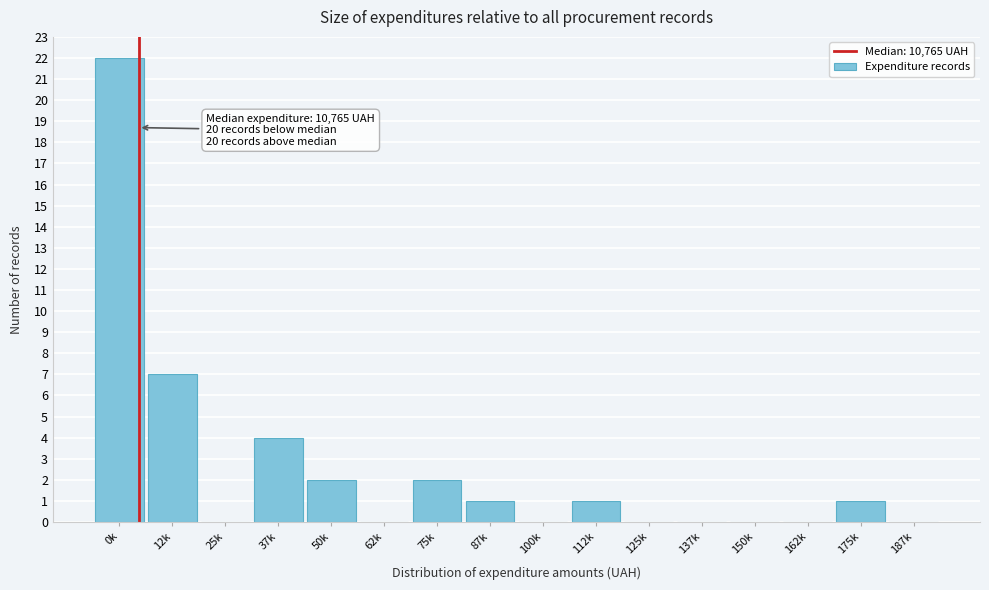

Reading left to right, list all the values displayed in this chart.

0k=22	12k=7	25k=0	37k=4	50k=2	62k=0	75k=2	87k=1	100k=0	112k=1	125k=0	137k=0	150k=0	162k=0	175k=1	187k=0